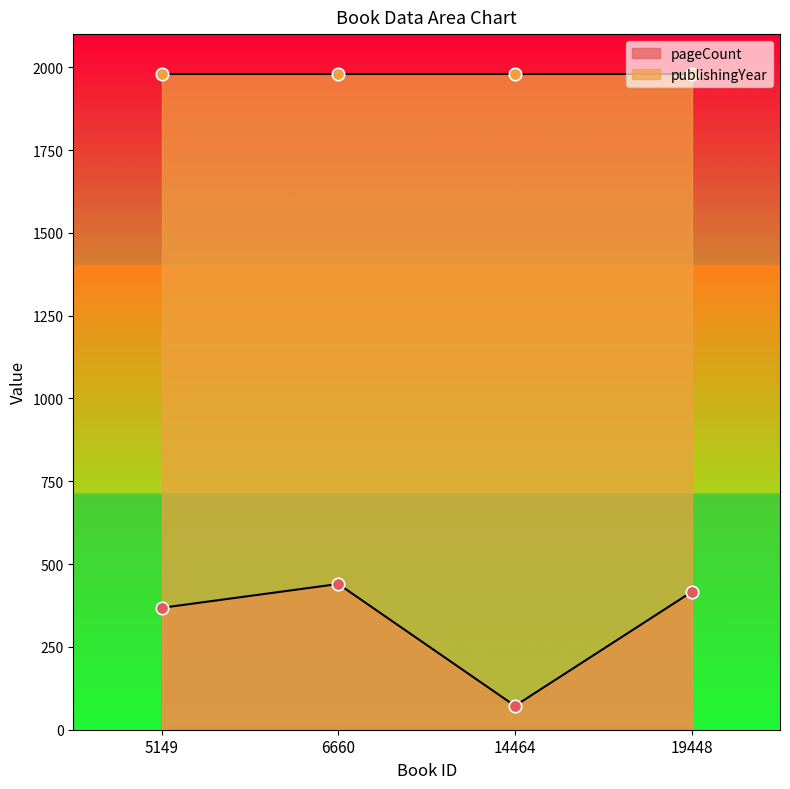

Between 14464 and 6660, which is larger?

6660